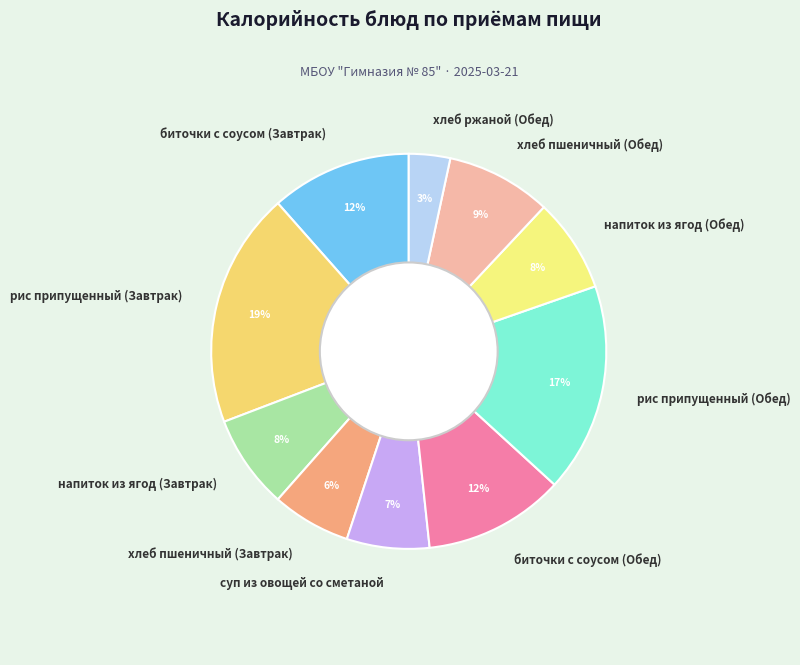

Is it true that суп из овощей со сметаной is 7% of the pie?

True